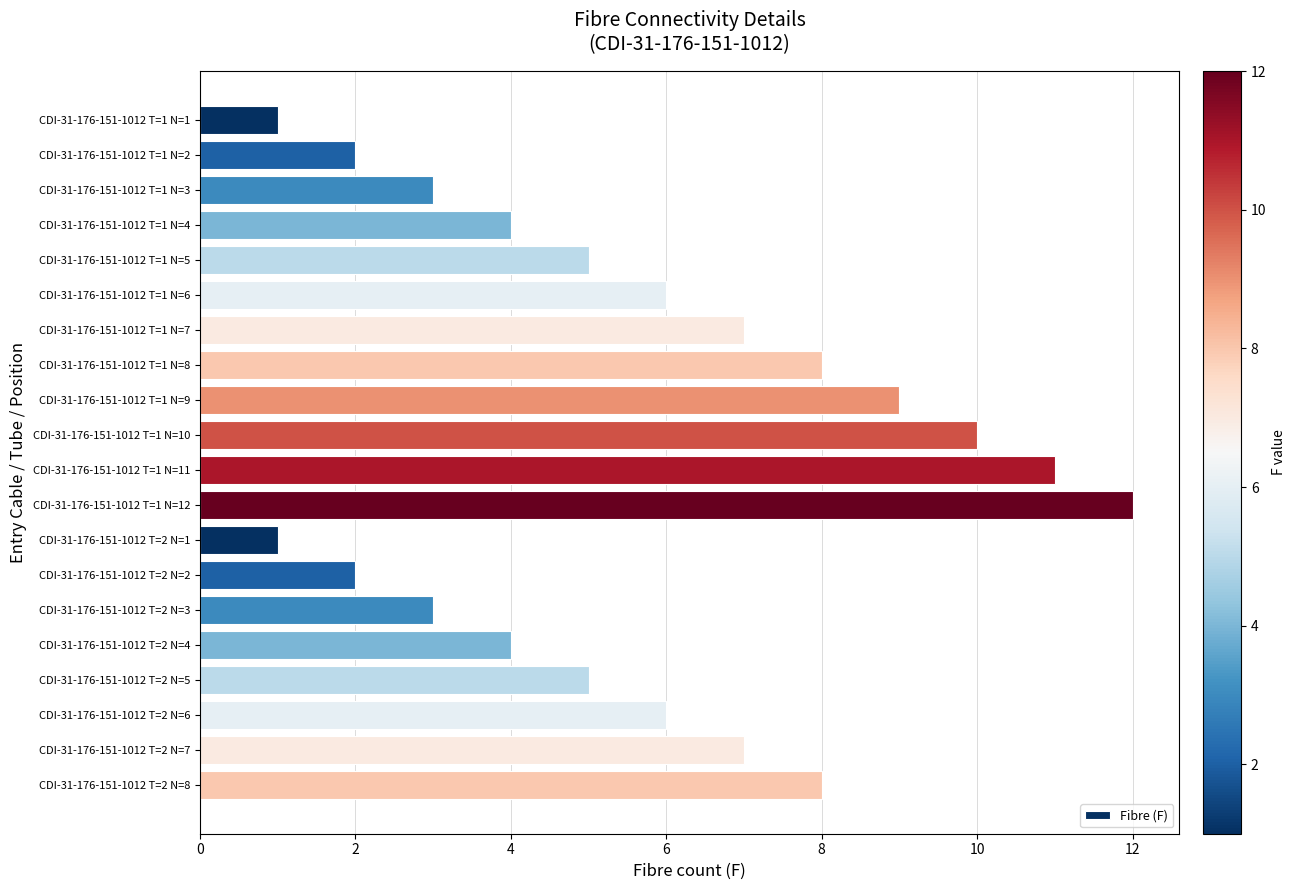

What is the difference between the maximum and minimum values?

11